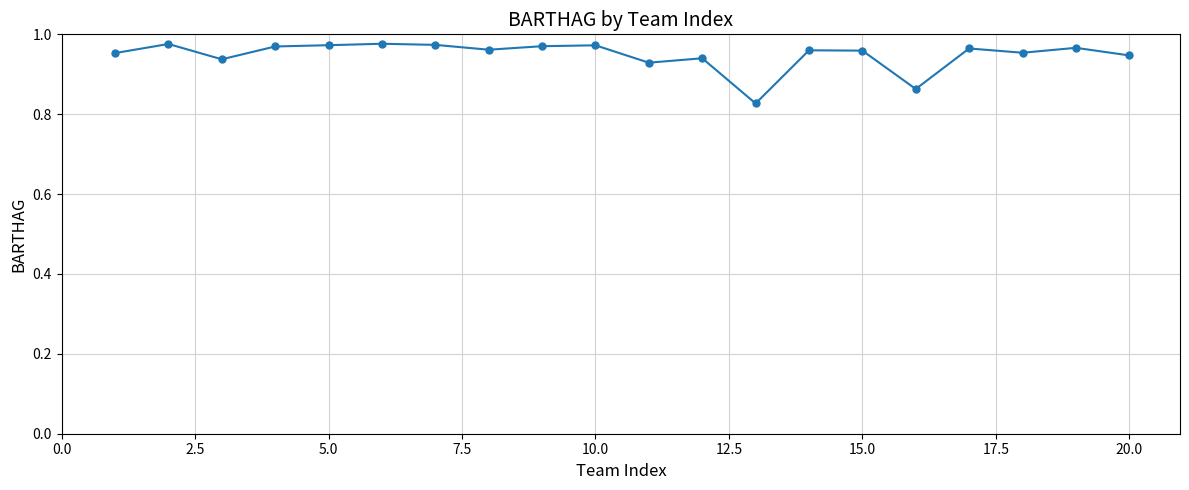

True or false: the data has more than 1 interior local peaks.

True